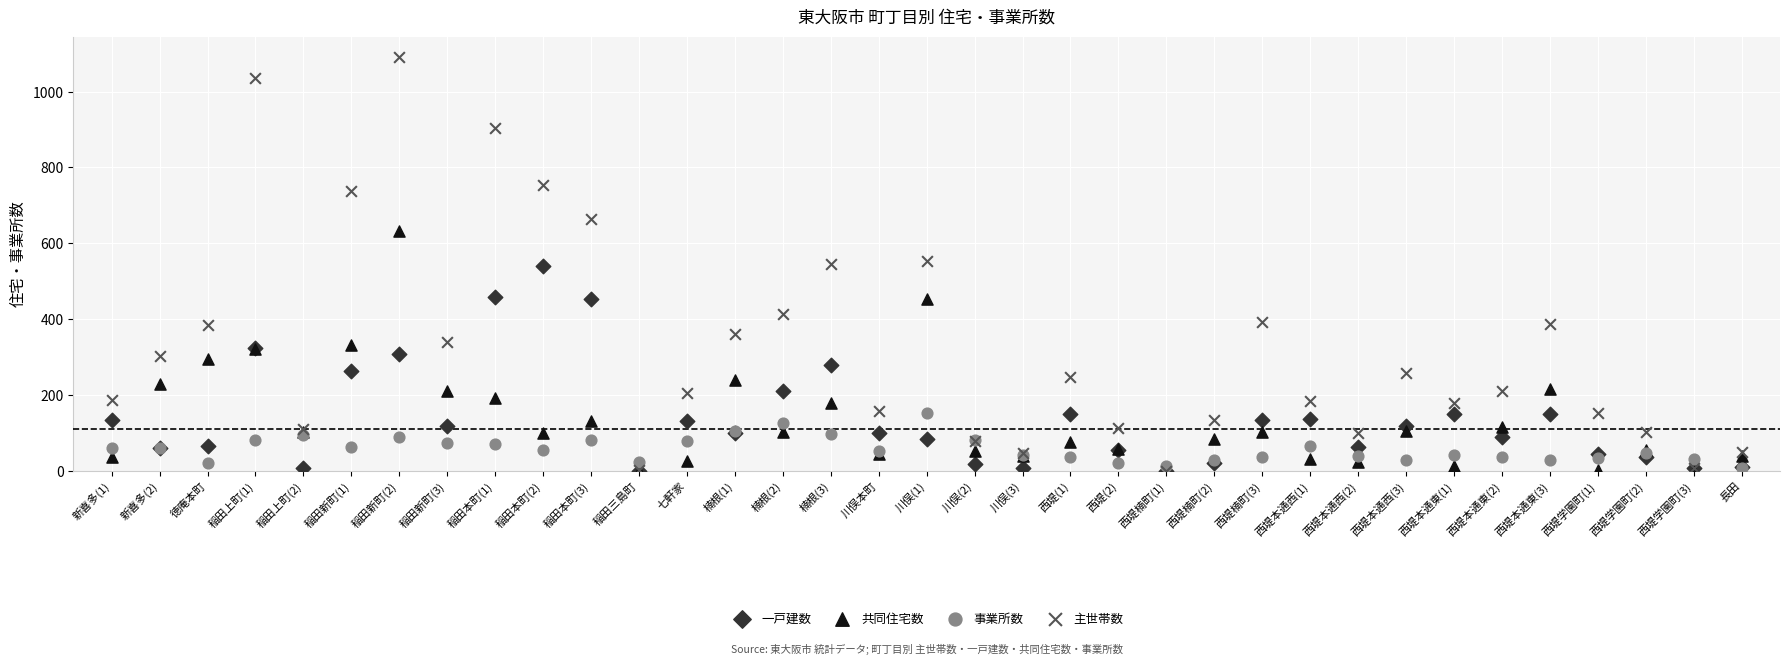

What are all the series names shown in the legend?

一戸建数, 共同住宅数, 事業所数, 主世帯数